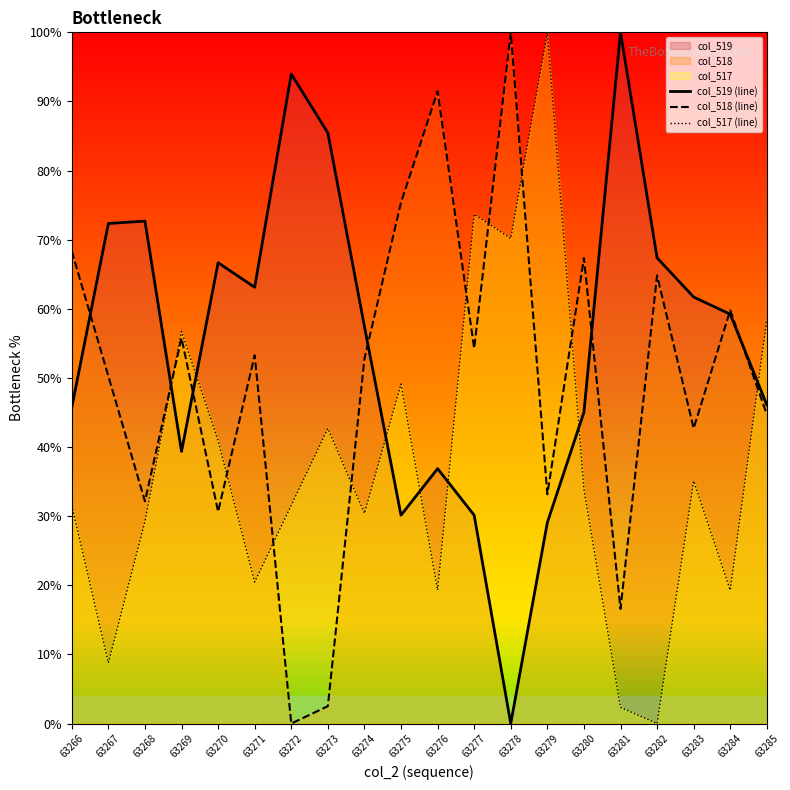

Is it true that col_519 (line) equals 36.9 at 63276?

True